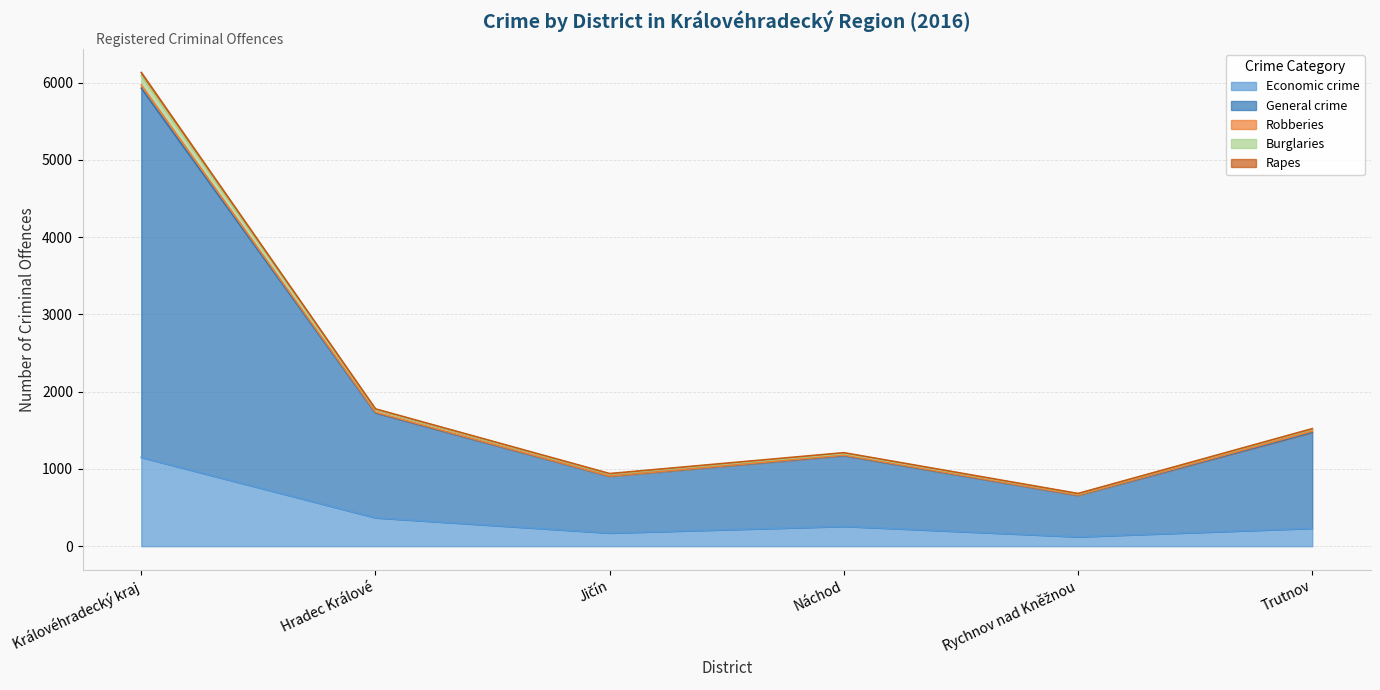

Does the chart display data point markers on the line(s)?

No